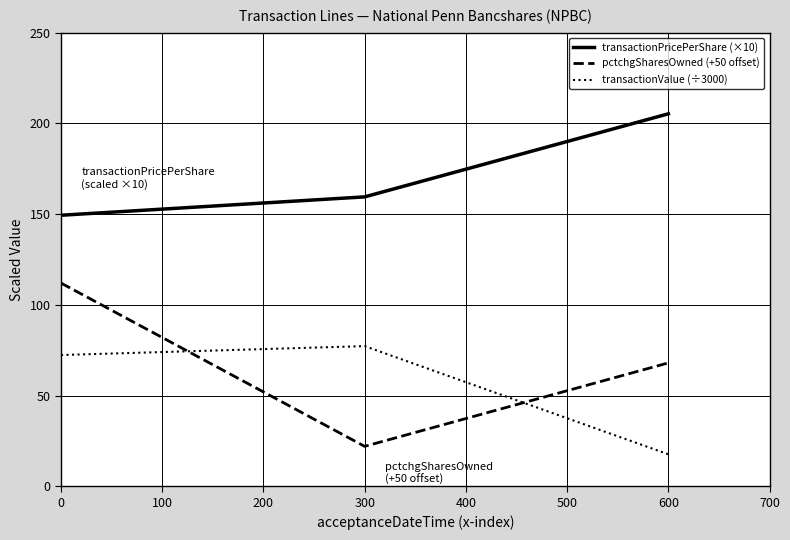

Which series has the largest total across all categories?

transactionPricePerShare (×10)